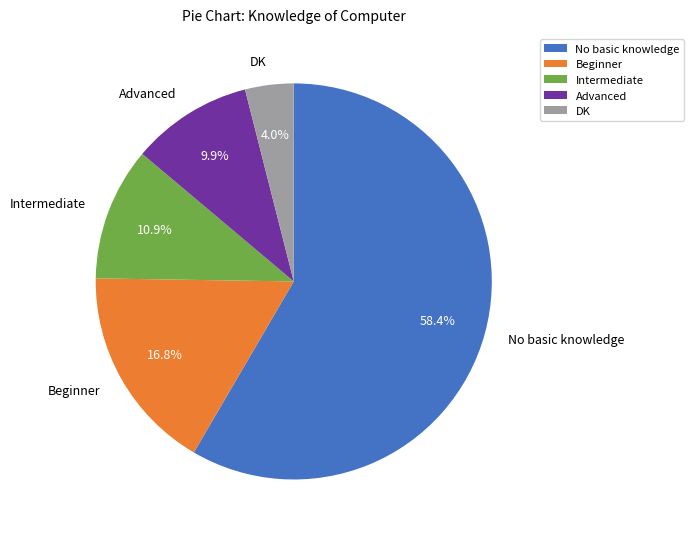

What percentage do No basic knowledge and DK together represent?

62.4%